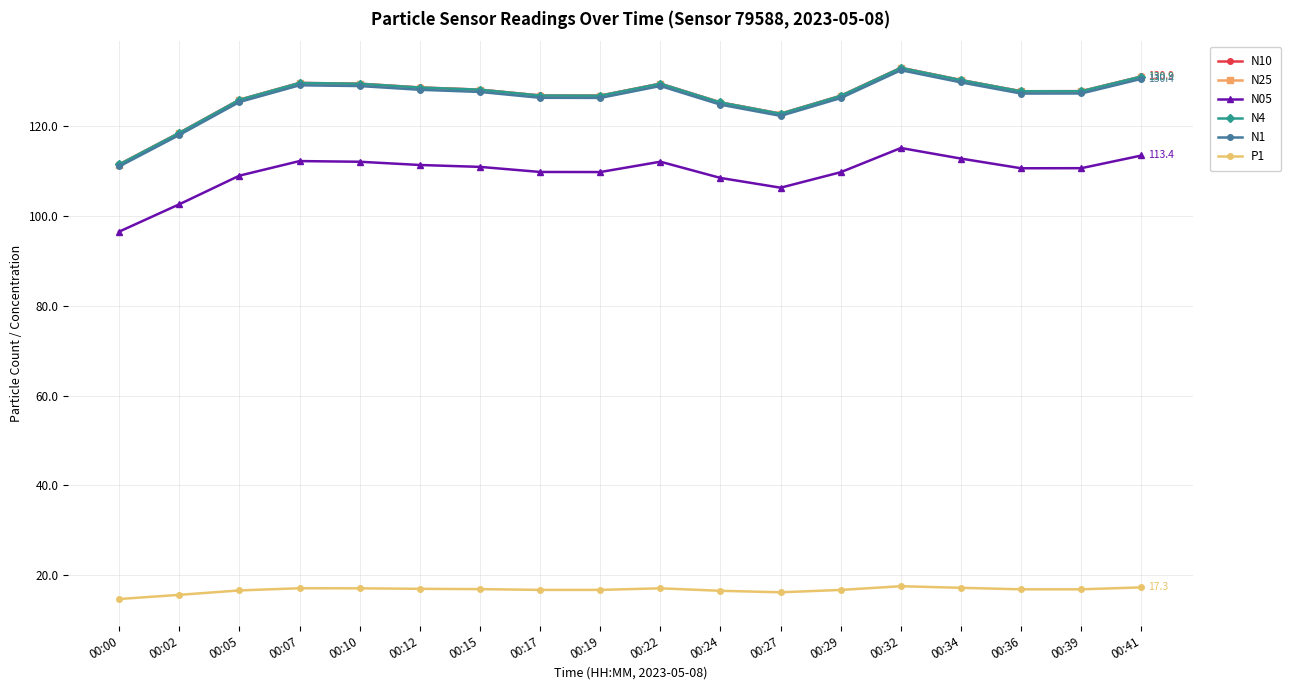

At how many categories does at least one series exceed 61?

18